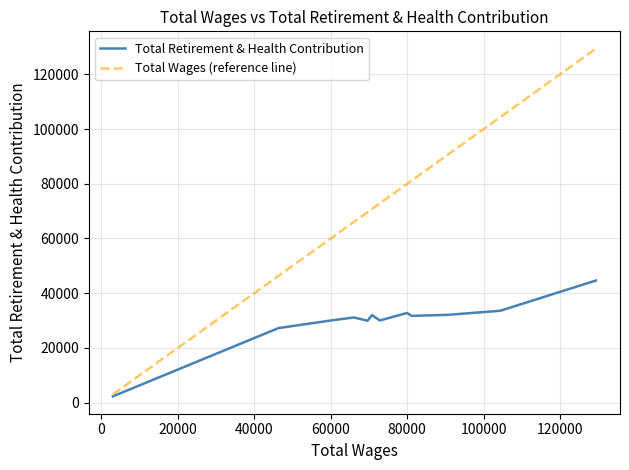

Which series has the widest spread of values?

Total Wages (reference line)